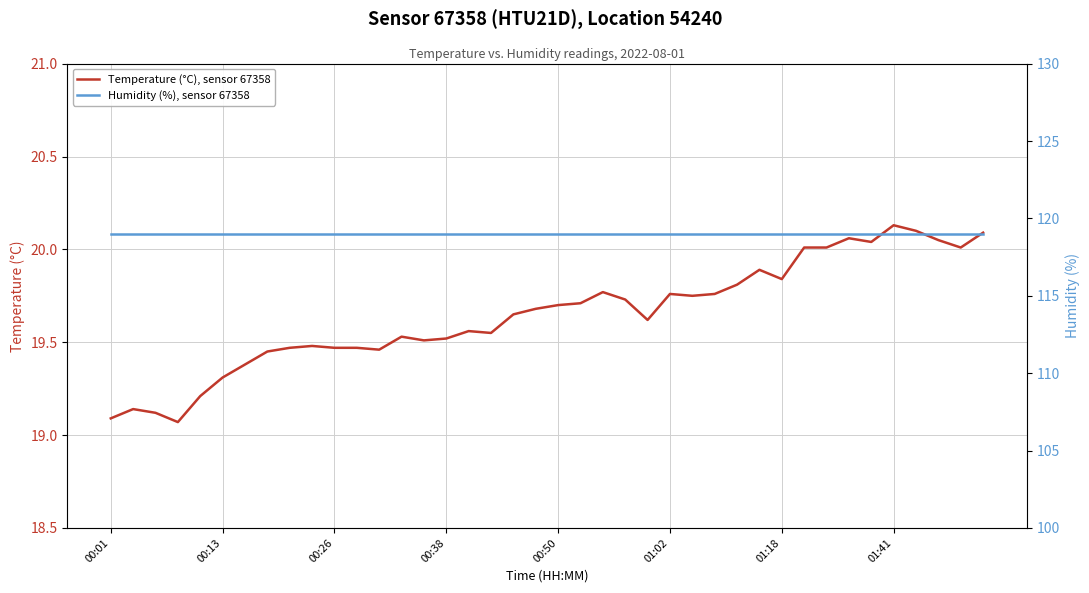

What is the highest value of the Humidity (%), sensor 67358 series?

119.0